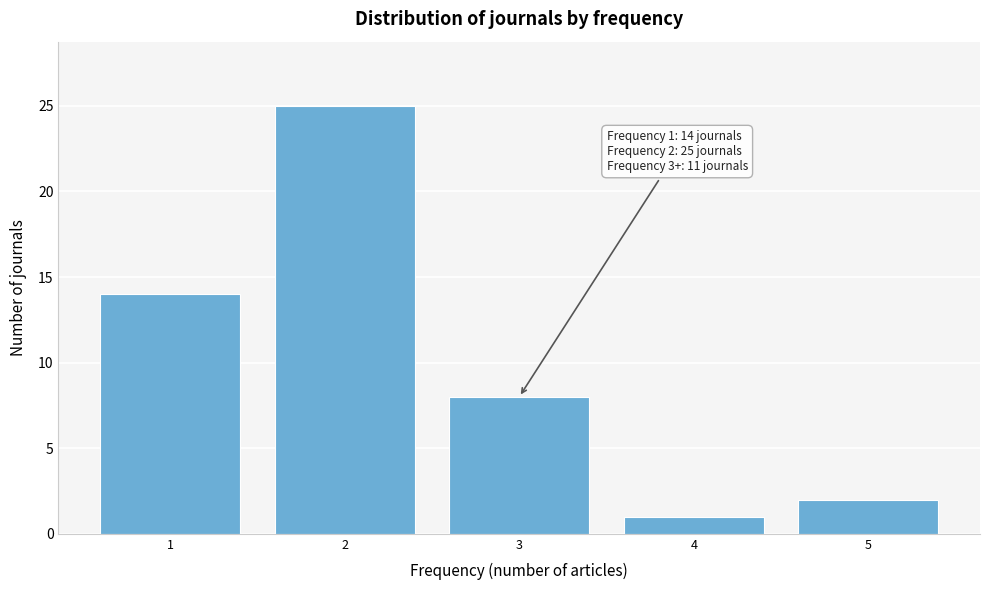

Reading right to left, what are all the values shown in this chart?

2	1	8	25	14